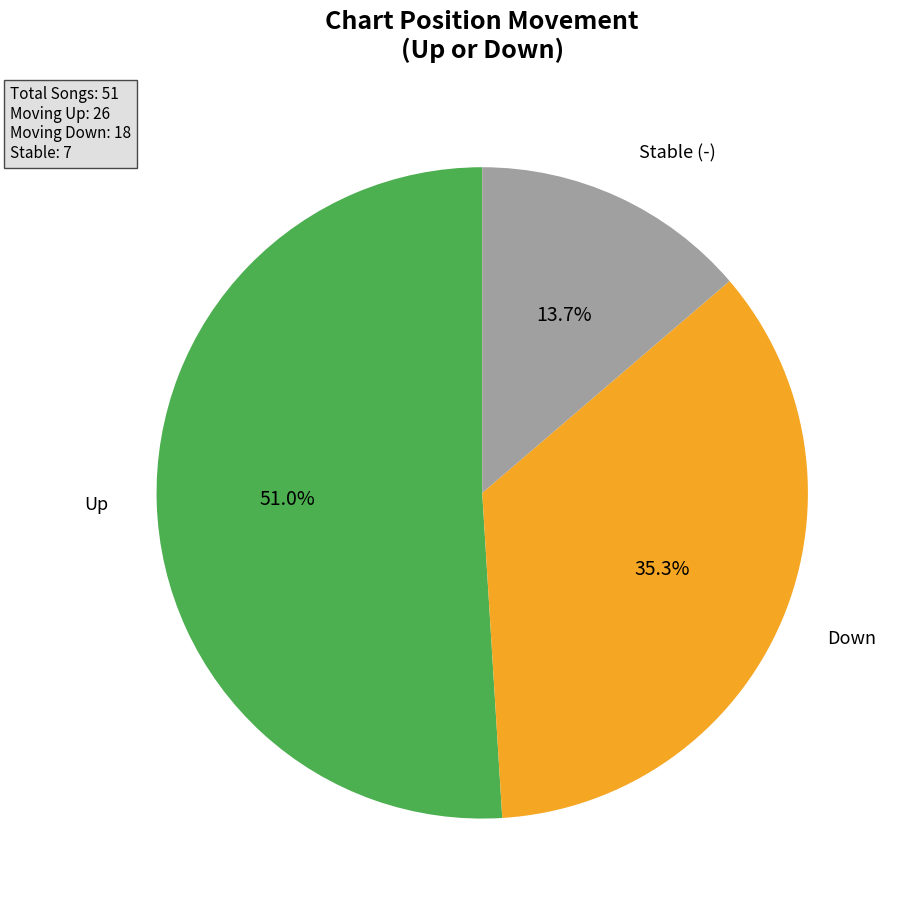

How many segments does this pie chart have?

3